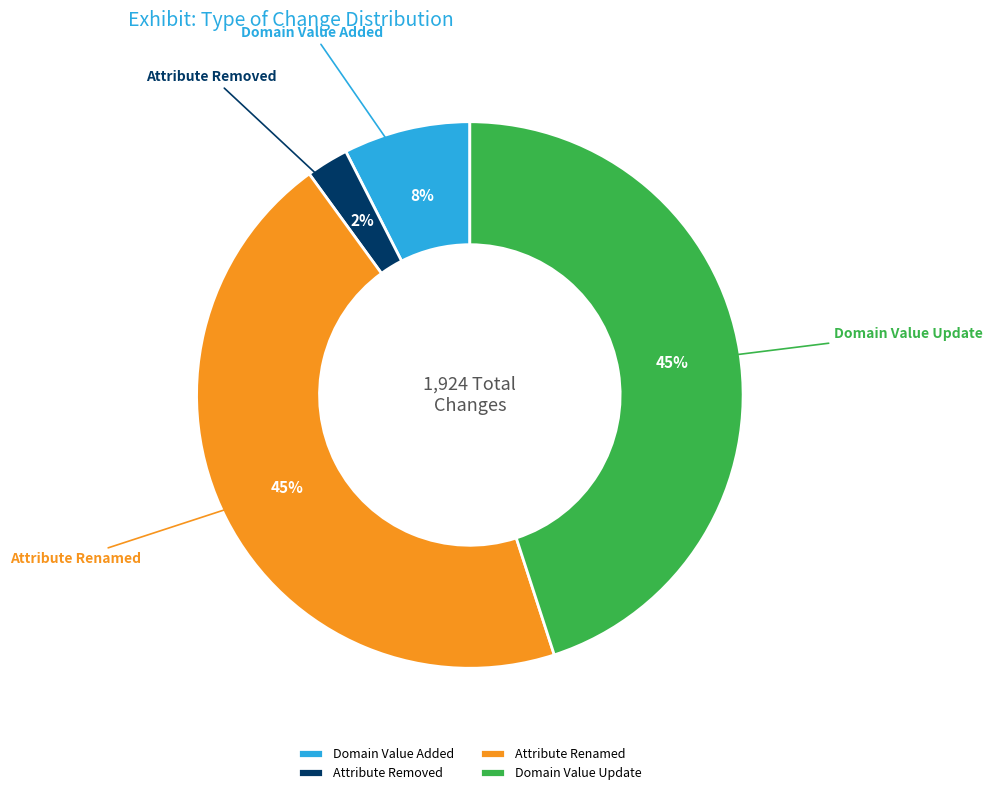

Which has a higher value, Domain Value Added or Domain Value Update?

Domain Value Update